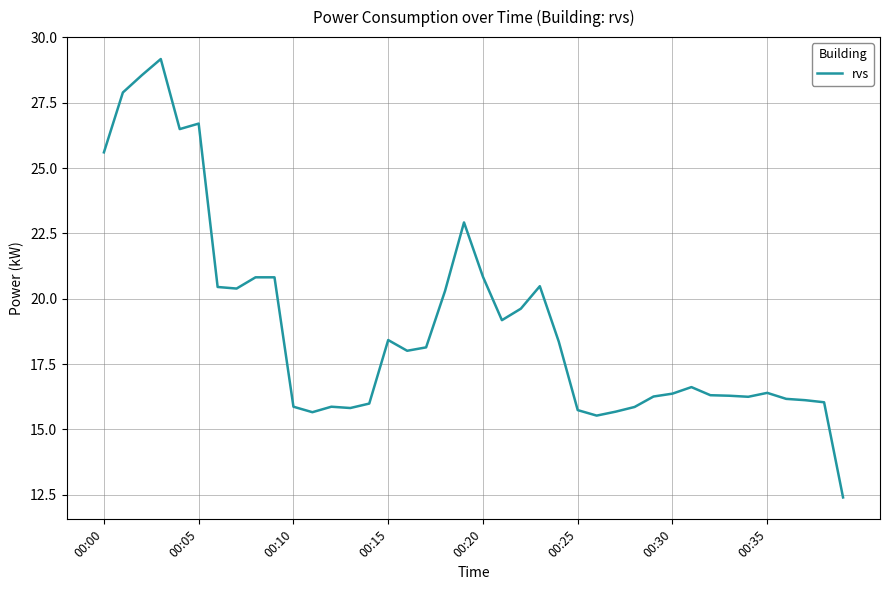

What is the maximum value shown in the chart?

29.2